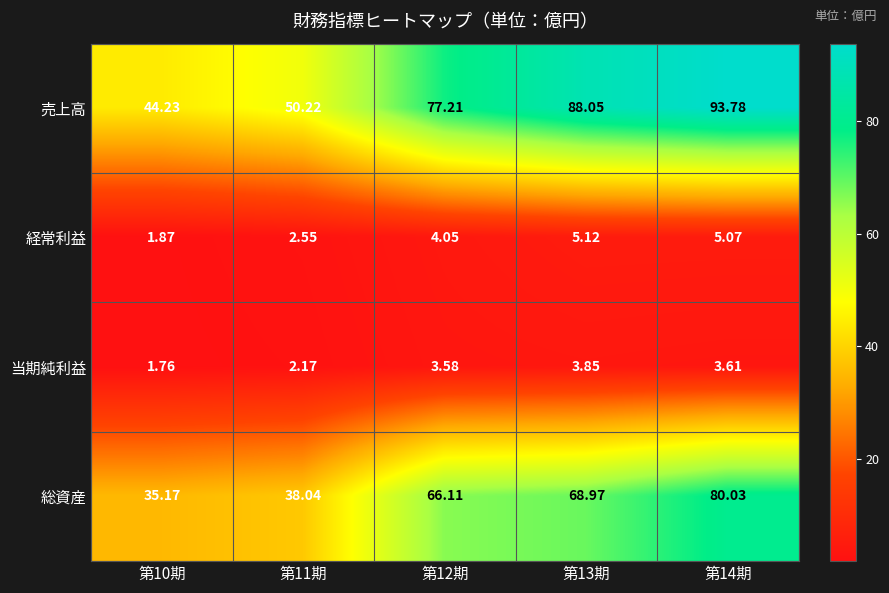

Which series has the largest range (max minus min)?

売上高